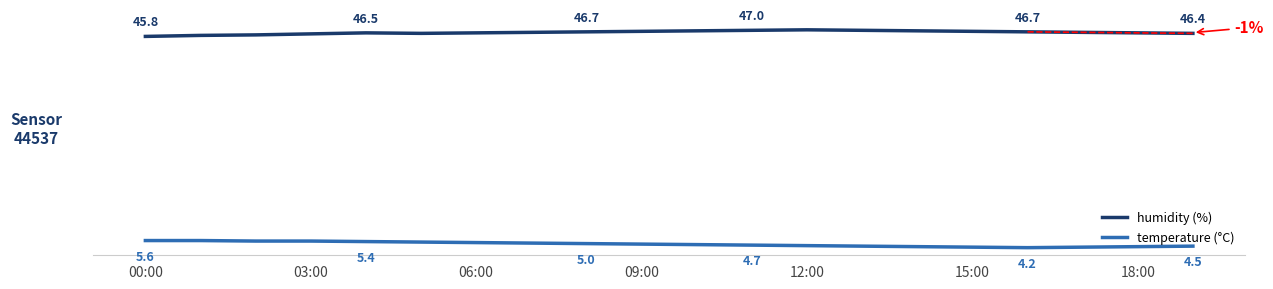

Is this an area chart (filled region under the line)?

No